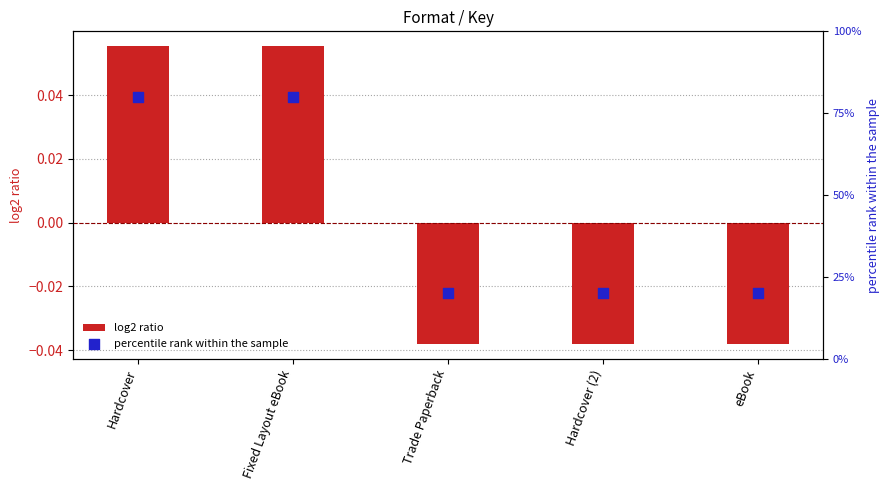

Which series has the largest Y range (max minus min)?

percentile rank within the sample